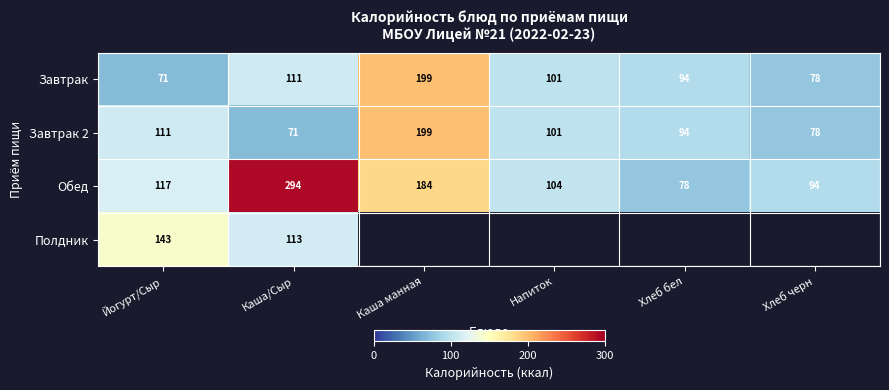

At which category is the sum across all series the highest?

Каша/Сыр